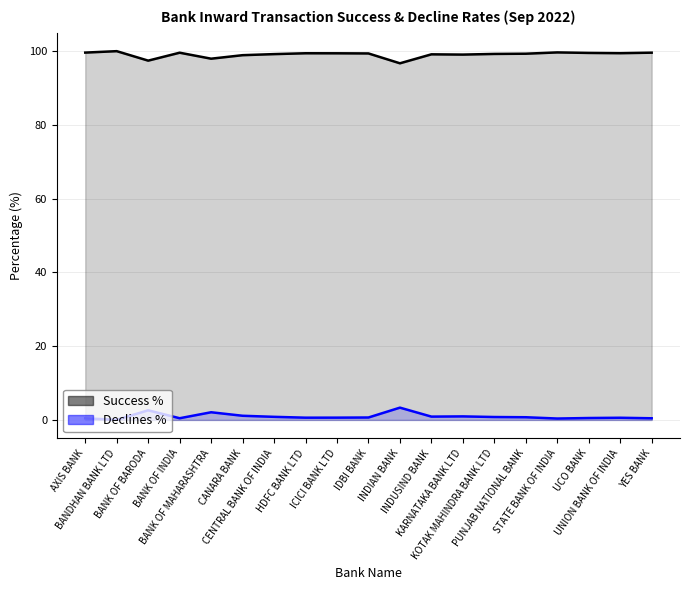

What is the average value of the Declines % series?

1.0